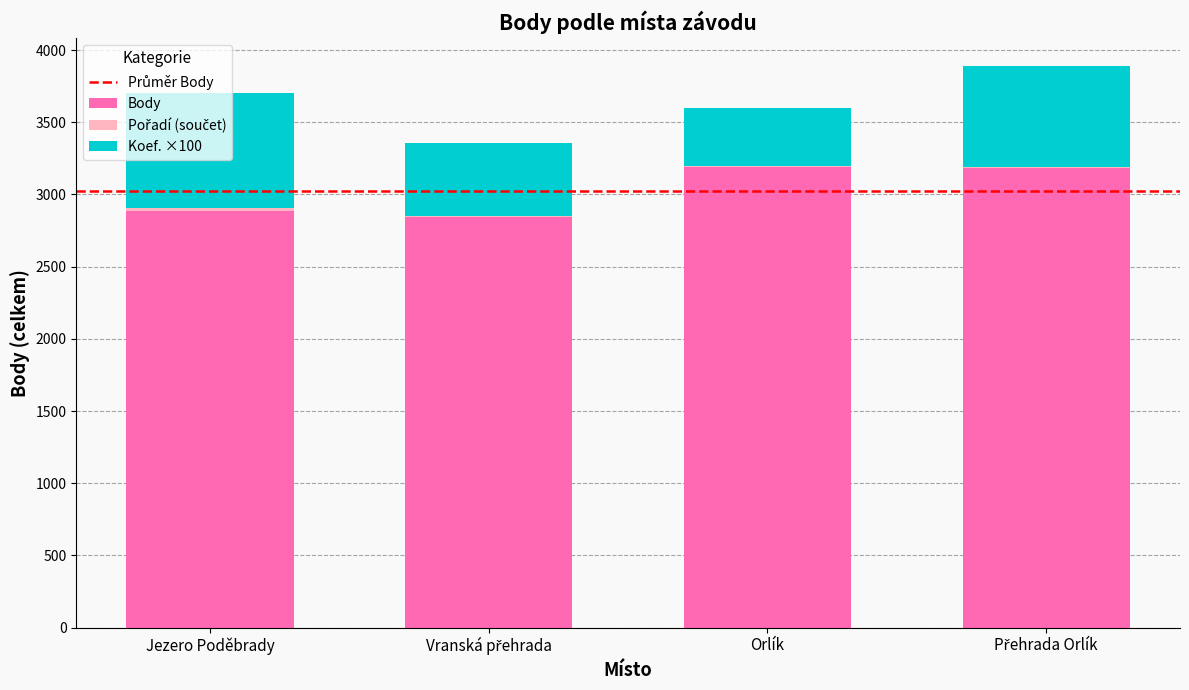

Where is Body nearest to the value 3016?

Jezero Poděbrady